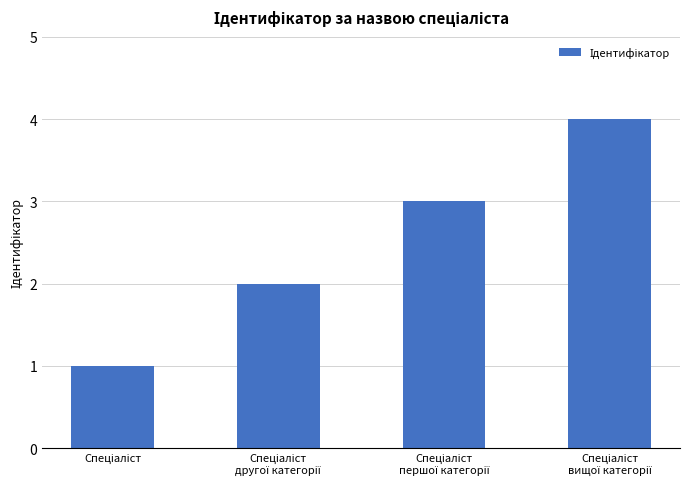

Does the chart contain stacked bars?

No